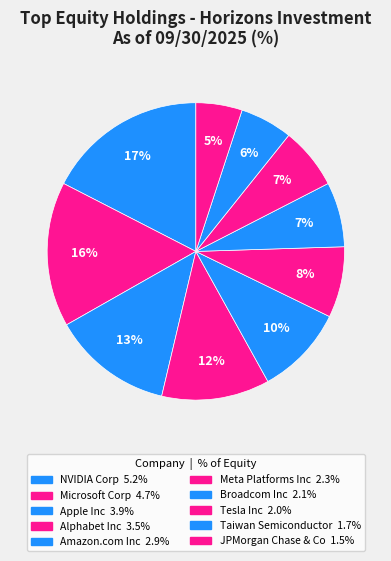

What is the change in value from Amazon.com Inc to JPMorgan Chase & Co?

-1.4